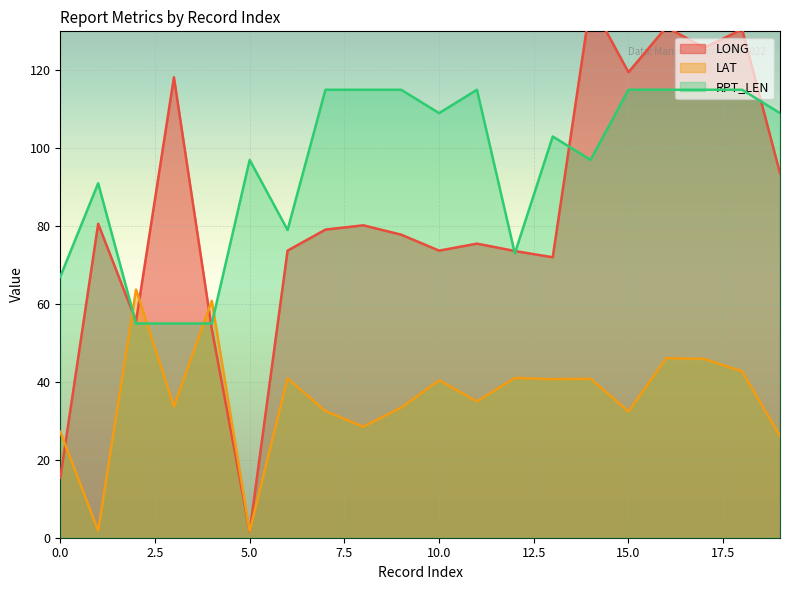

What is the lowest value of the RPT_LEN series?

55.0